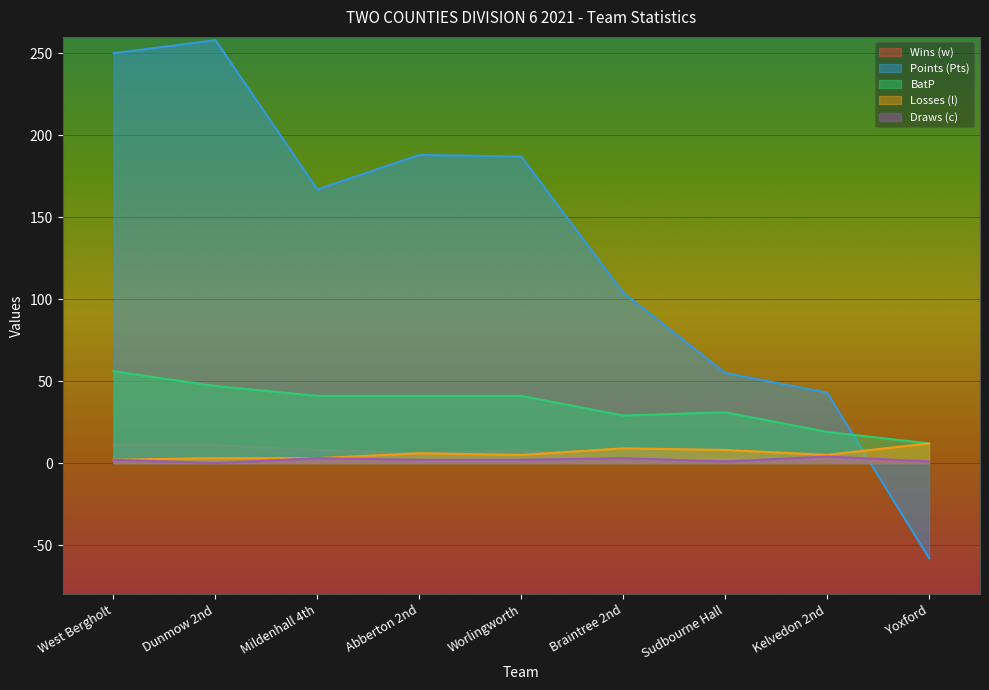

Where do BatP and Points (Pts) first cross each other?

Kelvedon 2nd and Yoxford